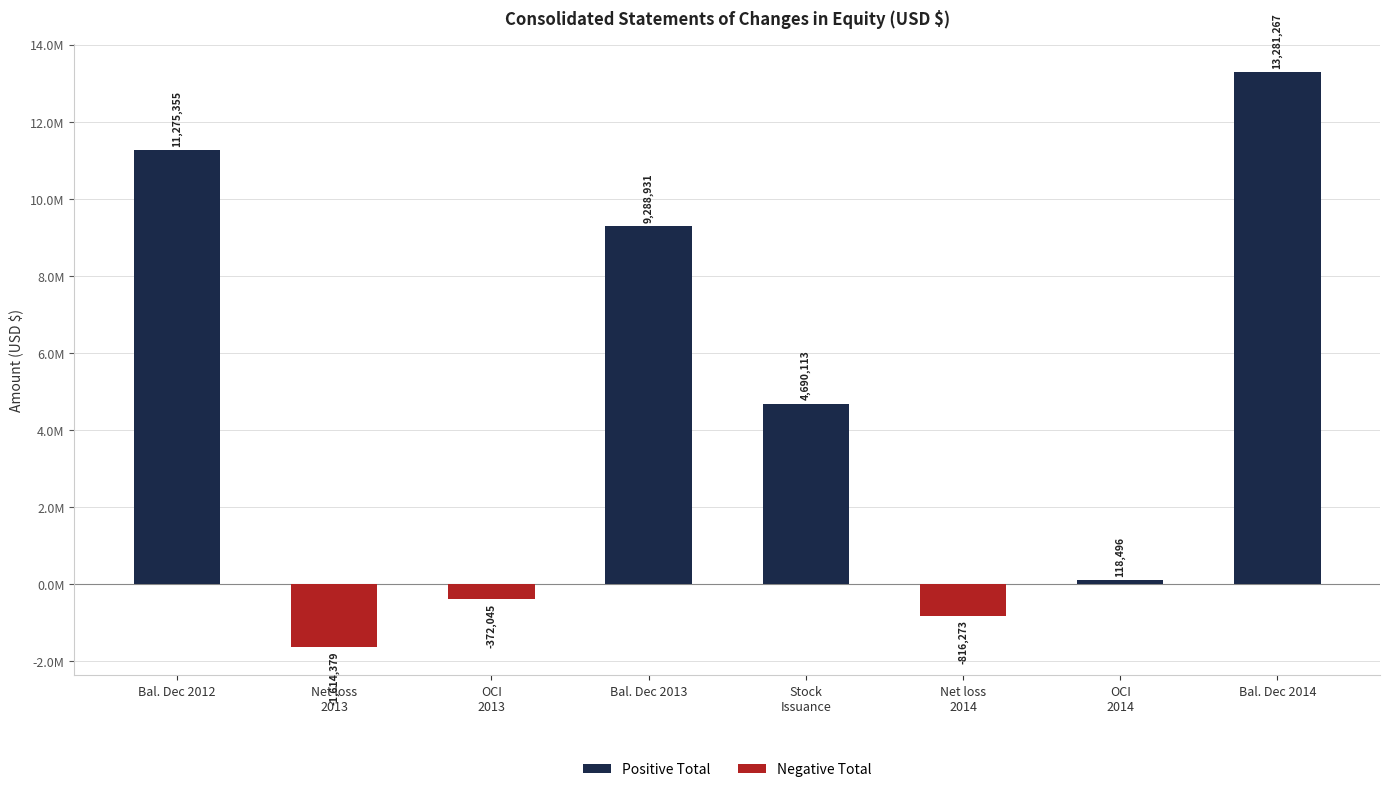

The value at Stock
Issuance is 4690113. True or false?

True